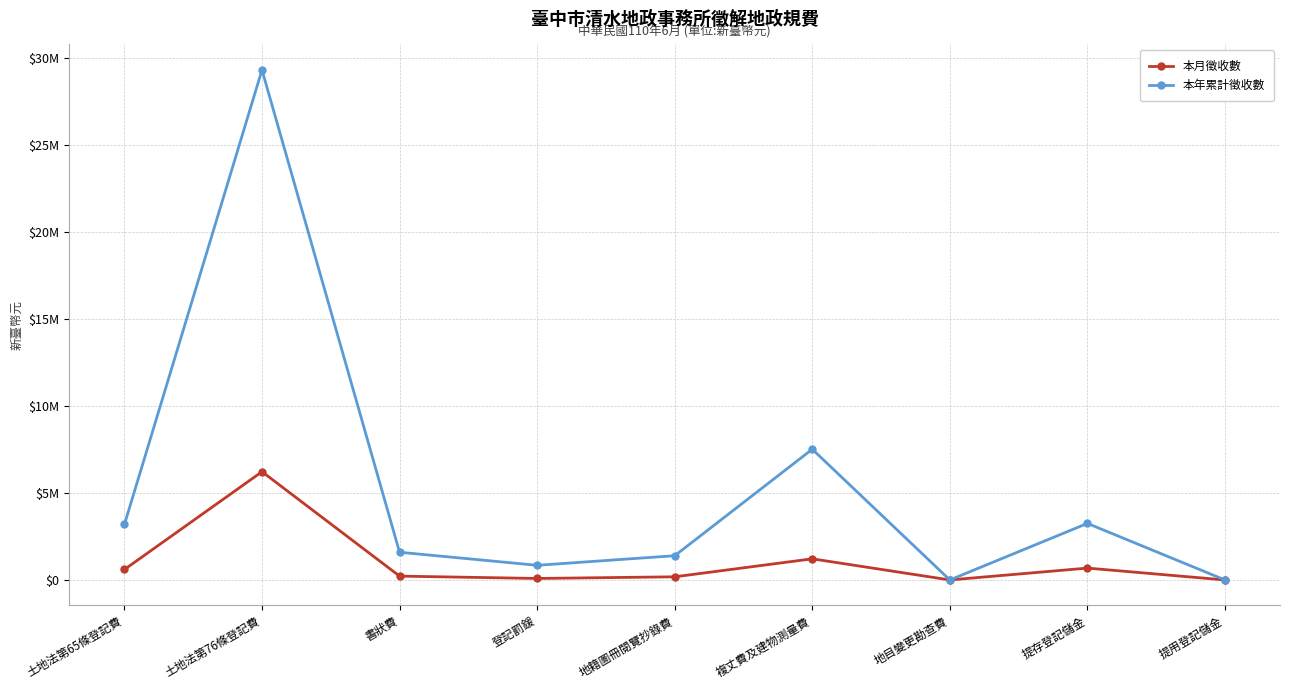

The 本年累計徵收數 series shows 843045 at 登記罰鍰. True or false?

True